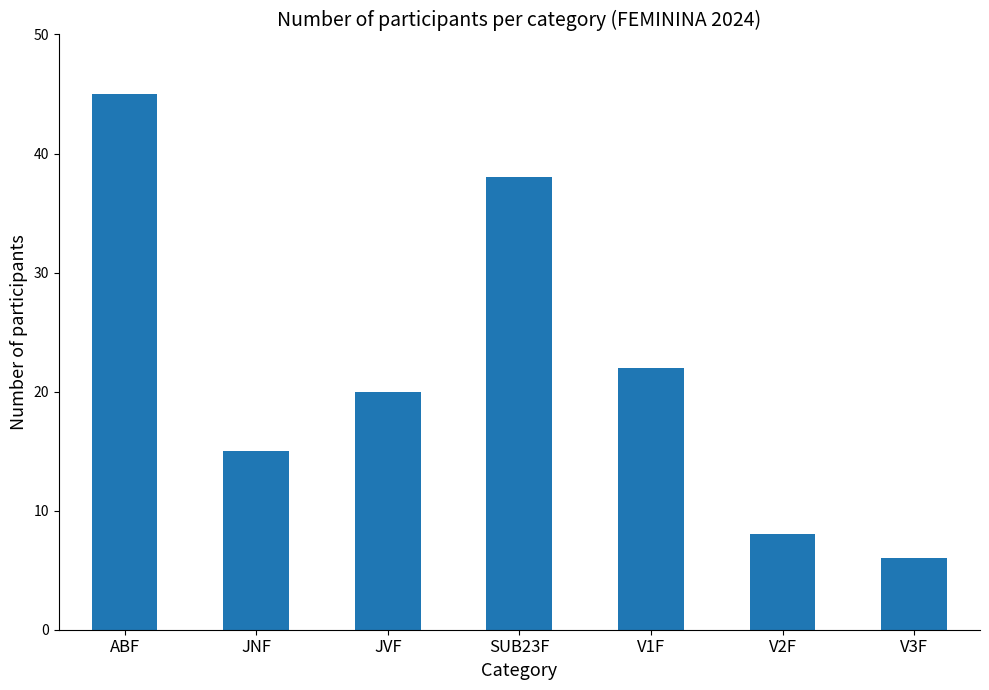

What is the approximate value at JVF, to the nearest 5?

20